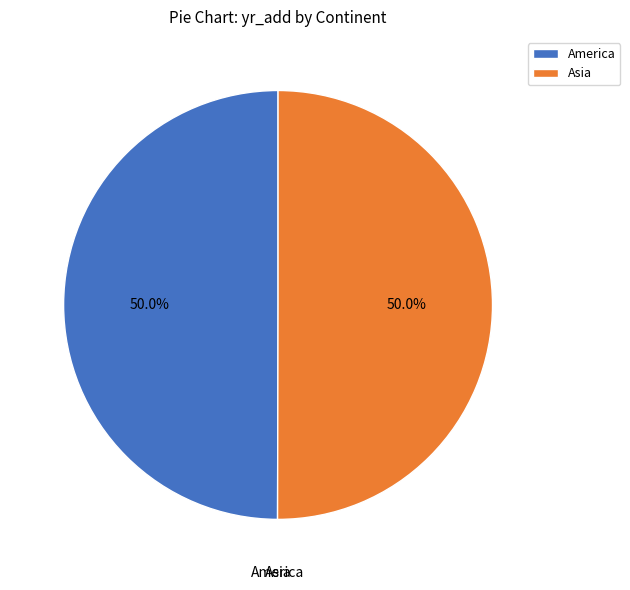

How much of the chart is everything except Asia?

50.0%